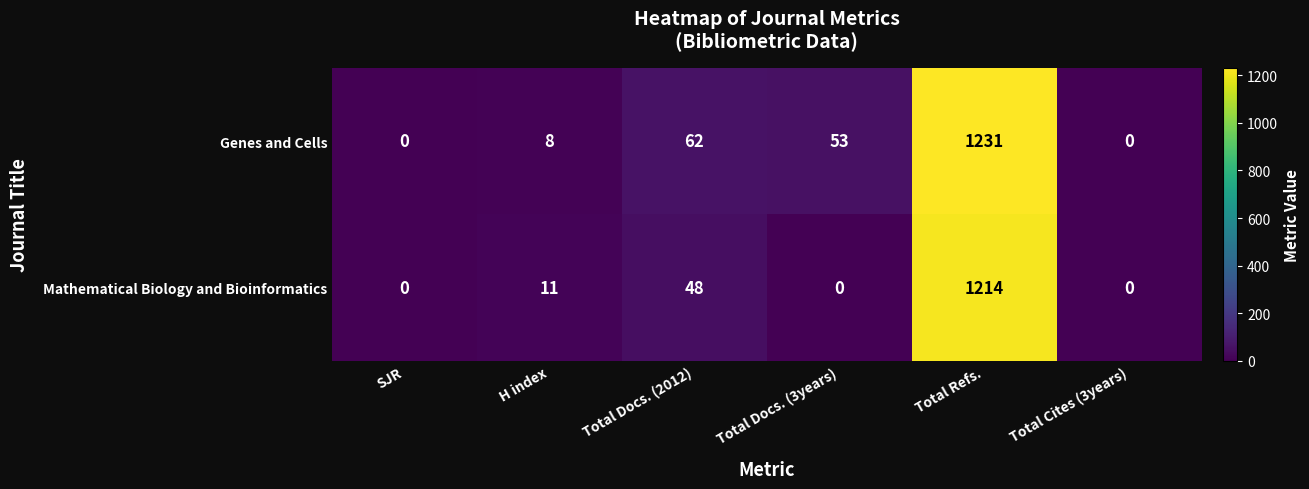

Reading left to right, list all the values displayed in this chart.

Genes and Cells: 0	8	62	53	1231	0
Mathematical Biology and Bioinformatics: 0	11	48	0	1214	0